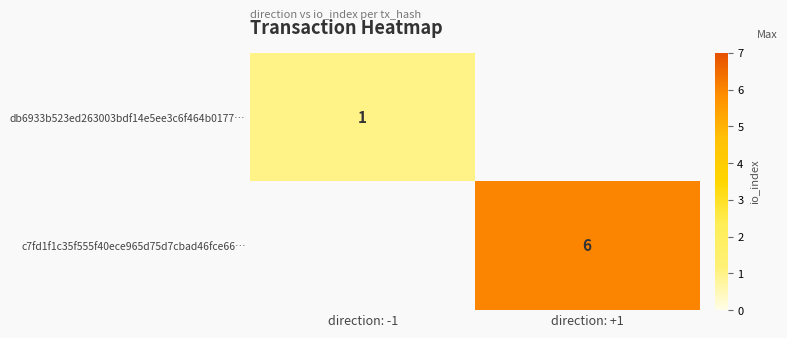

Is the value of c7fd1f1c35f555f40ece965d75d7cbad46fce66… at direction: +1 greater than the value of db6933b523ed263003bdf14e5ee3c6f464b0177… at direction: -1?

Yes